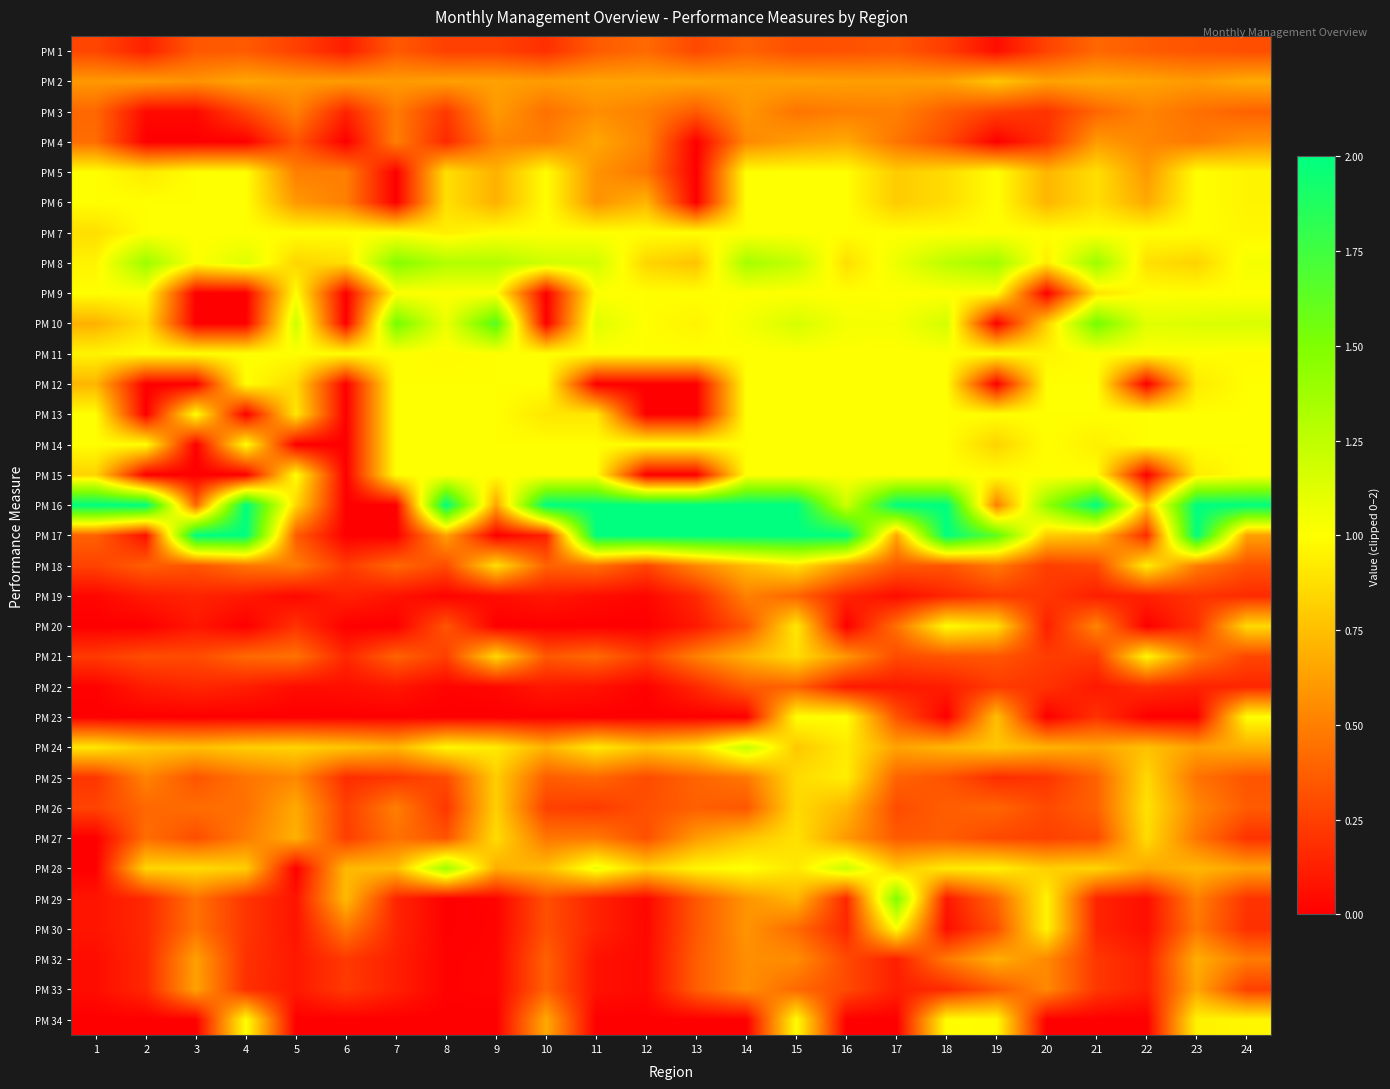

Reading left to right, what are all the values shown in this chart?

PM 1: 1=0.3	2=0.1	3=0.3	4=0.4	5=0.3	6=0.1	7=0.4	8=0.3	9=0.3	10=0.2	11=0.4	12=0.4	13=0.3	14=0.4	15=0.3	16=0.3	17=0.3	18=0.2	19=0.1	20=0.3	21=0.4	22=0.4	23=0.3	24=0.3
PM 2: 1=0.6	2=0.6	3=0.6	4=0.7	5=0.6	6=0.6	7=0.6	8=0.6	9=0.6	10=0.6	11=0.6	12=0.6	13=0.6	14=0.6	15=0.6	16=0.6	17=0.6	18=0.6	19=0.8	20=0.6	21=0.7	22=0.6	23=0.6	24=0.7
PM 3: 1=0.4	2=0.0	3=0.0	4=0.3	5=0.5	6=0.1	7=0.5	8=0.2	9=0.6	10=0.4	11=0.6	12=0.5	13=0.4	14=0.6	15=0.5	16=0.5	17=0.5	18=0.4	19=0.3	20=0.2	21=0.4	22=0.5	23=0.4	24=0.4
PM 4: 1=0.4	2=0.0	3=0.0	4=0.0	5=0.3	6=0.0	7=0.5	8=0.2	9=0.5	10=0.5	11=0.7	12=0.5	13=0.0	14=0.5	15=0.6	16=0.7	17=0.5	18=0.3	19=0.0	20=0.2	21=0.6	22=0.5	23=0.5	24=0.6
PM 5: 1=1.0	2=0.9	3=1.0	4=1.0	5=0.5	6=0.5	7=0.0	8=0.9	9=0.7	10=1.0	11=0.6	12=0.5	13=0.0	14=1.0	15=1.0	16=1.0	17=0.8	18=0.9	19=1.0	20=0.7	21=0.9	22=0.6	23=1.0	24=1.0
PM 6: 1=1.0	2=1.0	3=1.0	4=1.0	5=0.6	6=0.5	7=0.0	8=0.9	9=0.7	10=1.0	11=0.6	12=0.7	13=0.0	14=1.0	15=1.0	16=1.0	17=0.8	18=0.9	19=1.0	20=0.7	21=0.9	22=0.7	23=1.0	24=1.0
PM 7: 1=0.9	2=1.0	3=1.0	4=1.0	5=1.0	6=1.0	7=1.0	8=0.9	9=1.0	10=1.0	11=1.0	12=1.0	13=1.0	14=1.0	15=1.0	16=1.0	17=1.0	18=1.0	19=1.0	20=1.0	21=1.0	22=1.0	23=1.0	24=1.0
PM 8: 1=1.0	2=1.4	3=1.0	4=1.1	5=0.8	6=0.9	7=1.5	8=1.3	9=1.3	10=1.2	11=1.2	12=0.8	13=0.8	14=1.3	15=1.2	16=0.9	17=1.1	18=1.3	19=1.4	20=0.9	21=1.4	22=0.9	23=0.8	24=1.0
PM 9: 1=1.0	2=1.0	3=0.0	4=0.0	5=1.0	6=0.0	7=1.0	8=1.0	9=1.0	10=0.0	11=1.0	12=1.0	13=1.0	14=1.0	15=1.0	16=1.0	17=1.0	18=1.0	19=1.0	20=0.0	21=0.9	22=1.0	23=1.0	24=1.0
PM 10: 1=0.7	2=0.9	3=0.0	4=0.0	5=1.2	6=0.0	7=1.5	8=1.1	9=1.7	10=0.0	11=1.1	12=1.0	13=1.0	14=1.0	15=1.2	16=1.0	17=1.0	18=1.2	19=0.0	20=0.8	21=1.5	22=1.1	23=1.1	24=1.1
PM 11: 1=1.0	2=1.0	3=1.0	4=1.0	5=1.0	6=1.0	7=1.0	8=1.0	9=1.0	10=1.0	11=1.0	12=1.0	13=1.0	14=1.0	15=1.0	16=1.0	17=1.0	18=1.0	19=1.0	20=1.0	21=1.0	22=1.0	23=1.0	24=1.0
PM 12: 1=0.7	2=0.0	3=0.0	4=1.0	5=0.9	6=0.0	7=1.0	8=1.0	9=1.0	10=1.0	11=0.0	12=0.0	13=0.0	14=1.0	15=1.0	16=1.0	17=1.0	18=1.0	19=0.0	20=1.0	21=1.0	22=0.0	23=0.9	24=1.0
PM 13: 1=1.0	2=0.0	3=1.0	4=0.0	5=0.9	6=0.0	7=1.0	8=1.0	9=1.0	10=0.9	11=0.9	12=0.0	13=0.0	14=1.0	15=1.0	16=1.0	17=1.0	18=1.0	19=1.0	20=1.0	21=1.0	22=1.0	23=1.0	24=1.0
PM 14: 1=1.0	2=1.0	3=0.0	4=1.0	5=0.0	6=0.0	7=1.0	8=1.0	9=1.0	10=1.0	11=1.0	12=1.0	13=1.0	14=1.0	15=1.0	16=1.0	17=1.0	18=1.0	19=0.8	20=1.0	21=0.9	22=1.0	23=1.0	24=1.0
PM 15: 1=0.8	2=0.0	3=0.0	4=0.0	5=1.0	6=0.0	7=1.0	8=1.0	9=1.0	10=1.0	11=1.0	12=0.0	13=0.0	14=1.0	15=1.0	16=1.0	17=1.0	18=1.0	19=1.0	20=1.0	21=1.0	22=0.0	23=0.9	24=1.0
PM 16: 1=2.0	2=2.0	3=0.4	4=2.0	5=0.8	6=0.0	7=0.0	8=2.0	9=0.6	10=2.0	11=2.0	12=2.0	13=2.0	14=2.0	15=2.0	16=1.2	17=2.0	18=2.0	19=0.5	20=1.4	21=2.0	22=0.8	23=2.0	24=2.0
PM 17: 1=0.4	2=0.1	3=2.0	4=2.0	5=0.4	6=0.0	7=0.0	8=0.6	9=0.0	10=0.1	11=2.0	12=2.0	13=2.0	14=2.0	15=2.0	16=2.0	17=0.7	18=2.0	19=1.6	20=0.8	21=0.8	22=0.2	23=2.0	24=0.6
PM 18: 1=0.3	2=0.4	3=0.3	4=0.5	5=0.5	6=0.2	7=0.4	8=0.3	9=0.9	10=0.4	11=0.4	12=0.3	13=0.5	14=0.7	15=0.9	16=0.6	17=0.3	18=0.3	19=0.5	20=0.2	21=0.3	22=0.9	23=0.5	24=0.3
PM 19: 1=0.0	2=0.1	3=0.1	4=0.1	5=0.0	6=0.1	7=0.1	8=0.0	9=0.1	10=0.1	11=0.1	12=0.0	13=0.2	14=0.5	15=0.4	16=0.1	17=0.1	18=0.1	19=0.2	20=0.2	21=0.1	22=0.1	23=0.2	24=0.2
PM 20: 1=0.0	2=0.0	3=0.1	4=0.0	5=0.2	6=0.0	7=0.0	8=0.3	9=0.0	10=0.0	11=0.0	12=0.0	13=0.1	14=0.3	15=0.9	16=0.0	17=0.4	18=1.0	19=0.9	20=0.1	21=0.5	22=0.0	23=0.2	24=0.9
PM 21: 1=0.2	2=0.3	3=0.3	4=0.4	5=0.4	6=0.2	7=0.4	8=0.2	9=0.8	10=0.3	11=0.4	12=0.2	13=0.5	14=0.7	15=0.9	16=0.6	17=0.3	18=0.3	19=0.3	20=0.2	21=0.2	22=1.0	23=0.5	24=0.3
PM 22: 1=0.0	2=0.1	3=0.2	4=0.1	5=0.1	6=0.1	7=0.1	8=0.0	9=0.0	10=0.1	11=0.1	12=0.0	13=0.2	14=0.4	15=0.4	16=0.1	17=0.1	18=0.1	19=0.2	20=0.2	21=0.1	22=0.2	23=0.1	24=0.2
PM 23: 1=0.0	2=0.0	3=0.0	4=0.0	5=0.0	6=0.0	7=0.0	8=0.0	9=0.0	10=0.0	11=0.0	12=0.0	13=0.0	14=0.0	15=1.0	16=1.0	17=0.3	18=0.0	19=0.8	20=0.0	21=0.2	22=0.0	23=0.0	24=1.0
PM 24: 1=0.9	2=0.8	3=0.8	4=0.8	5=0.8	6=0.8	7=0.7	8=1.0	9=0.9	10=0.7	11=0.9	12=0.8	13=0.9	14=1.2	15=0.8	16=0.9	17=0.6	18=0.7	19=0.8	20=0.7	21=0.7	22=0.8	23=0.6	24=0.7
PM 25: 1=0.2	2=0.5	3=0.3	4=0.5	5=0.5	6=0.2	7=0.2	8=0.3	9=0.8	10=0.4	11=0.4	12=0.3	13=0.4	14=0.5	15=0.9	16=0.9	17=0.4	18=0.3	19=0.2	20=0.2	21=0.4	22=0.9	23=0.5	24=0.3
PM 26: 1=0.3	2=0.4	3=0.4	4=0.4	5=0.7	6=0.2	7=0.5	8=0.2	9=0.8	10=0.3	11=0.2	12=0.3	13=0.4	14=0.3	15=0.9	16=0.7	17=0.3	18=0.4	19=0.4	20=0.3	21=0.4	22=0.9	23=0.5	24=0.4
PM 27: 1=0.0	2=0.4	3=0.3	4=0.5	5=0.7	6=0.2	7=0.4	8=0.3	9=0.9	10=0.5	11=0.5	12=0.3	13=0.6	14=0.8	15=0.9	16=0.6	17=0.4	18=0.4	19=0.3	20=0.3	21=0.3	22=0.9	23=0.5	24=0.2
PM 28: 1=0.0	2=0.8	3=0.9	4=0.8	5=0.0	6=0.7	7=0.7	8=1.4	9=0.7	10=0.7	11=1.1	12=0.8	13=1.0	14=1.0	15=0.9	16=1.2	17=0.8	18=0.9	19=0.9	20=0.8	21=0.8	22=0.7	23=0.7	24=0.6
PM 29: 1=0.1	2=0.2	3=0.4	4=0.2	5=0.1	6=0.7	7=0.1	8=0.0	9=0.0	10=0.3	11=0.1	12=0.0	13=0.3	14=0.6	15=0.7	16=0.2	17=1.5	18=0.1	19=0.4	20=1.0	21=0.1	22=0.1	23=0.5	24=0.2
PM 30: 1=0.1	2=0.2	3=0.5	4=0.2	5=0.1	6=0.5	7=0.1	8=0.0	9=0.0	10=0.3	11=0.1	12=0.0	13=0.3	14=0.6	15=0.4	16=0.2	17=1.0	18=0.1	19=0.3	20=1.0	21=0.1	22=0.1	23=0.5	24=0.2
PM 32: 1=0.1	2=0.2	3=0.6	4=0.2	5=0.1	6=0.2	7=0.1	8=0.0	9=0.0	10=0.4	11=0.1	12=0.0	13=0.4	14=0.6	15=0.6	16=0.3	17=0.1	18=0.5	19=0.7	20=0.5	21=0.2	22=0.1	23=0.7	24=0.5
PM 33: 1=0.1	2=0.2	3=0.6	4=0.2	5=0.1	6=0.2	7=0.1	8=0.0	9=0.0	10=0.4	11=0.1	12=0.0	13=0.4	14=0.6	15=0.4	16=0.3	17=0.1	18=0.2	19=0.3	20=0.5	21=0.2	22=0.1	23=0.6	24=0.2
PM 34: 1=0.0	2=0.0	3=0.0	4=1.0	5=0.0	6=0.0	7=0.0	8=0.0	9=0.0	10=0.7	11=0.0	12=0.0	13=0.0	14=0.0	15=1.0	16=0.0	17=0.0	18=1.0	19=1.0	20=0.0	21=0.0	22=0.0	23=1.0	24=1.0